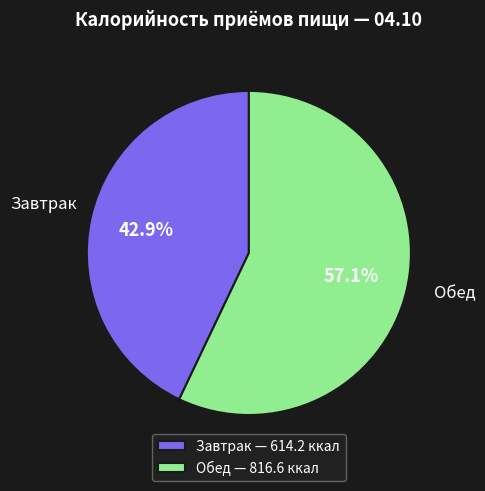

To the nearest percent, what is the average slice percentage?

50%